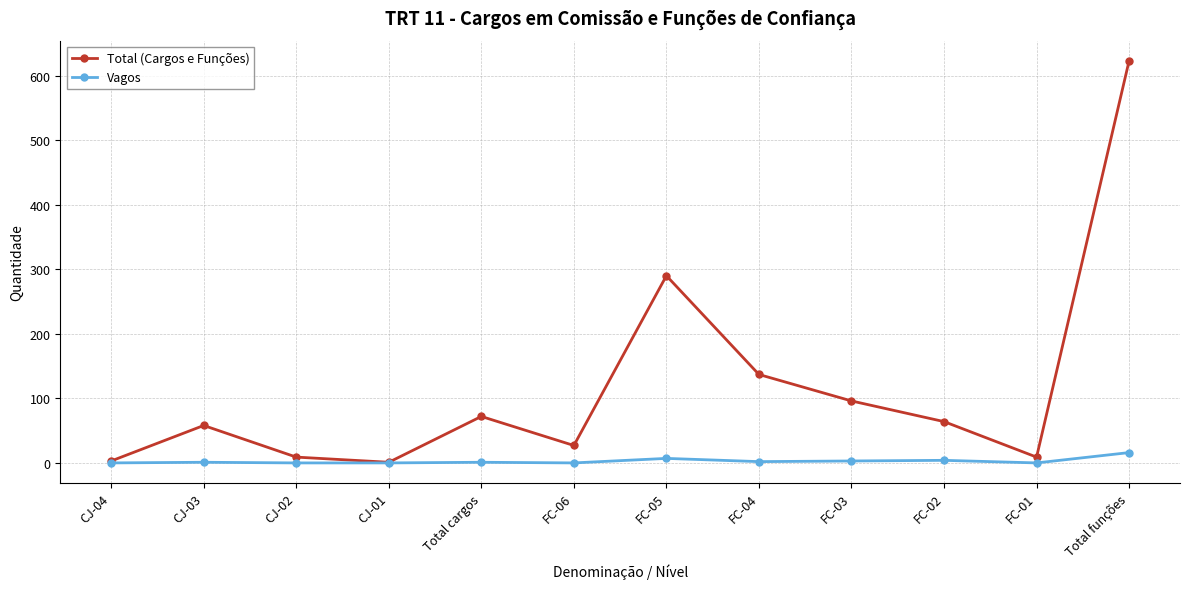

List the series in order of their peak value, lowest first.

Vagos, Total (Cargos e Funções)